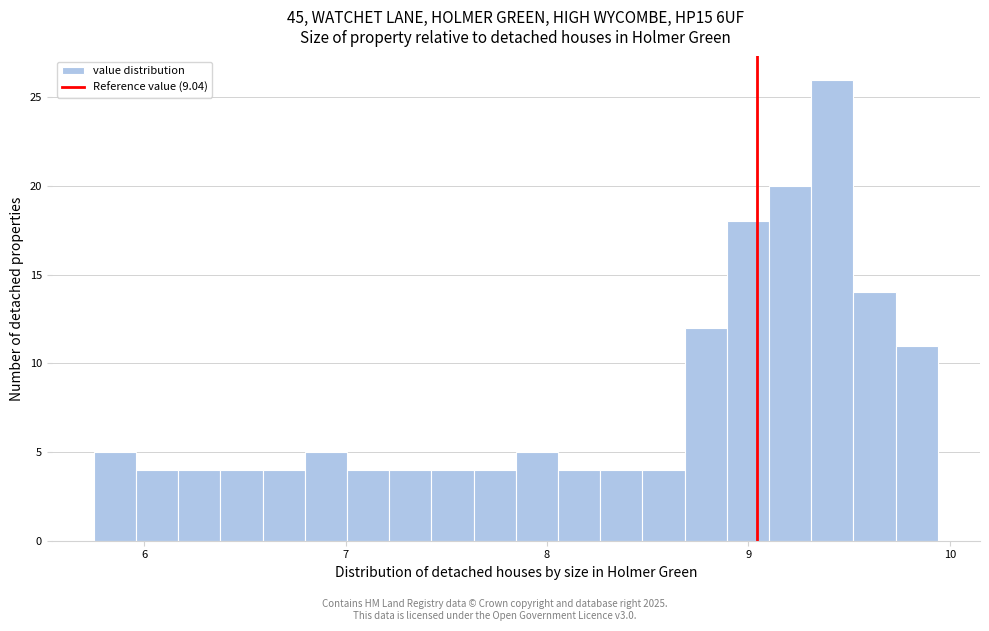

Read against the x-axis, roughly where is the centre of the tallest bar?

9.4